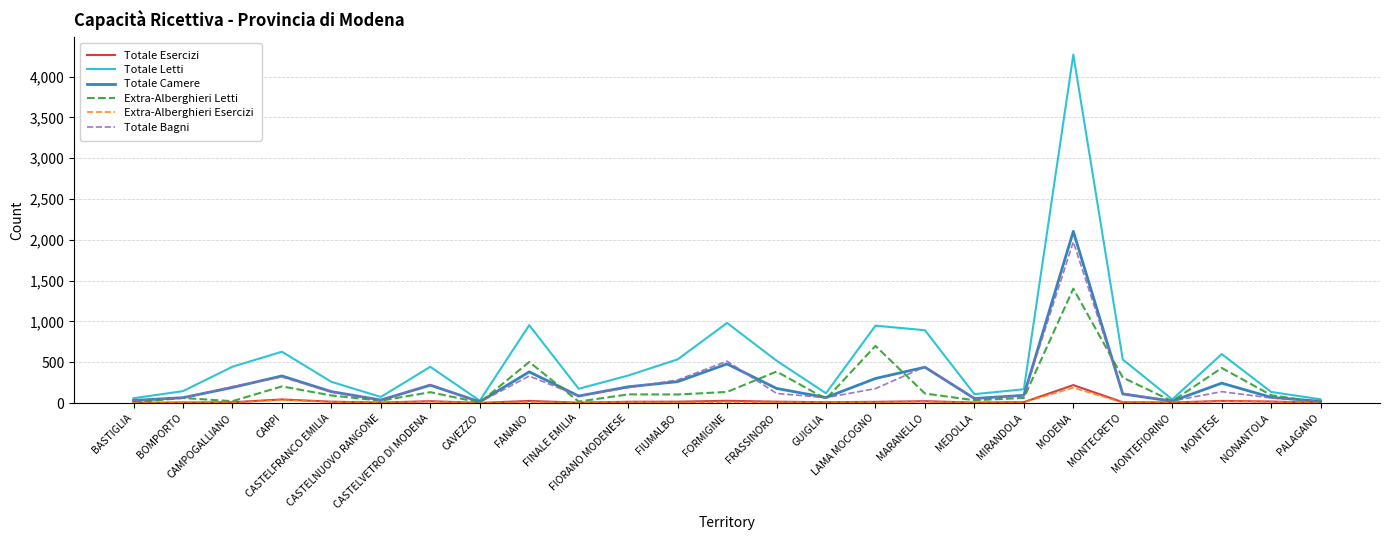

Which series has the largest total across all categories?

Totale Letti